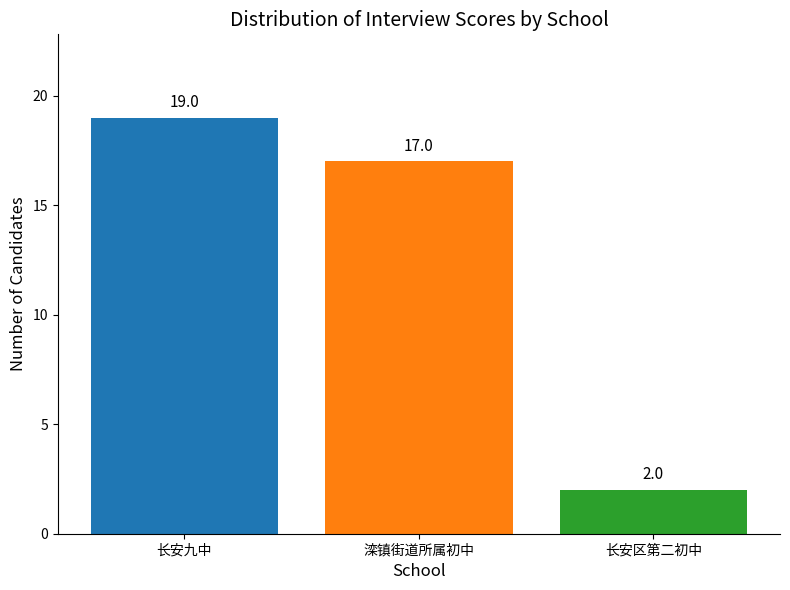

Read the value at 滦镇街道所属初中, to the nearest 10.

20